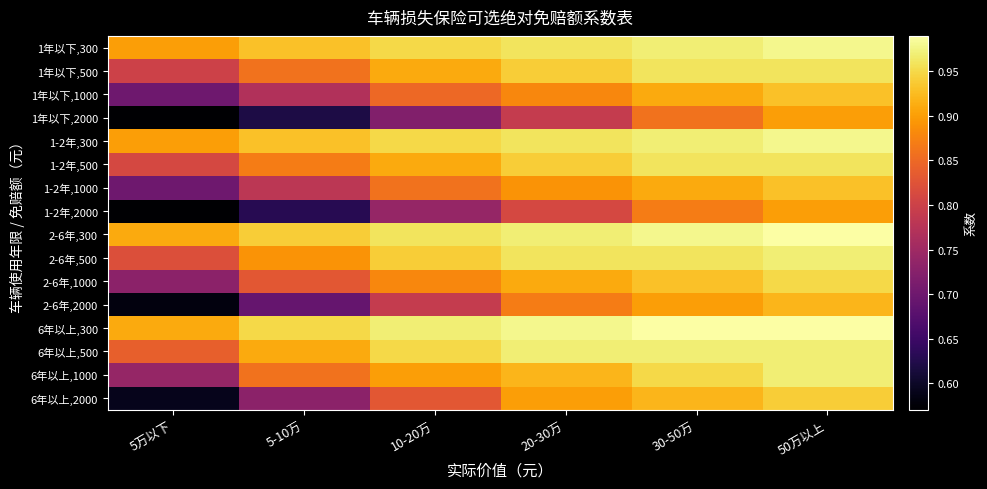

What is the maximum value shown in the chart?

1.0